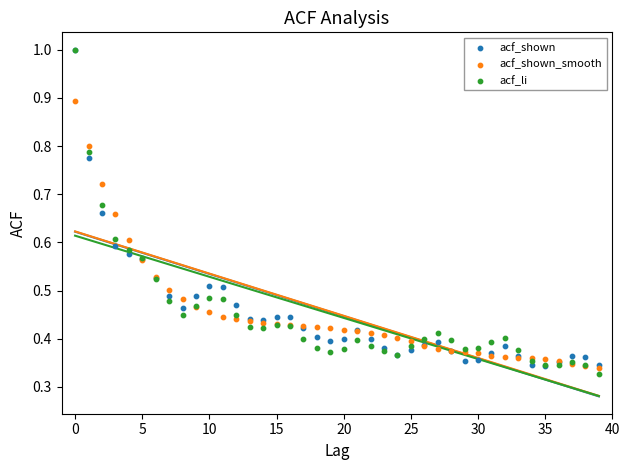

Which series has the widest spread of Y values?

acf_li